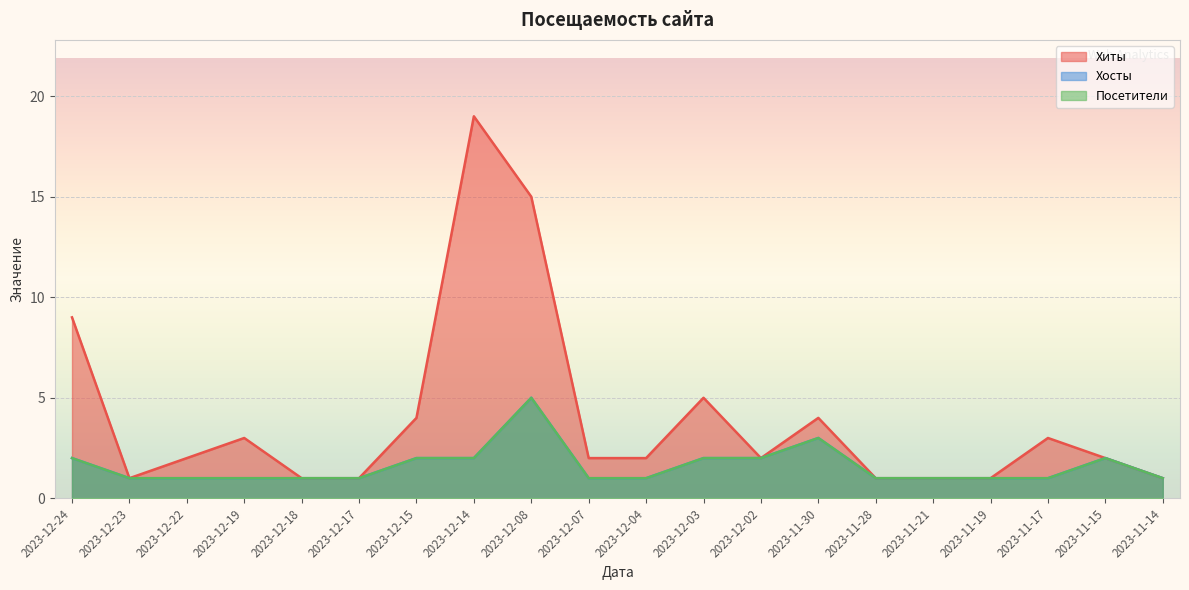

What is the smallest value displayed?

1